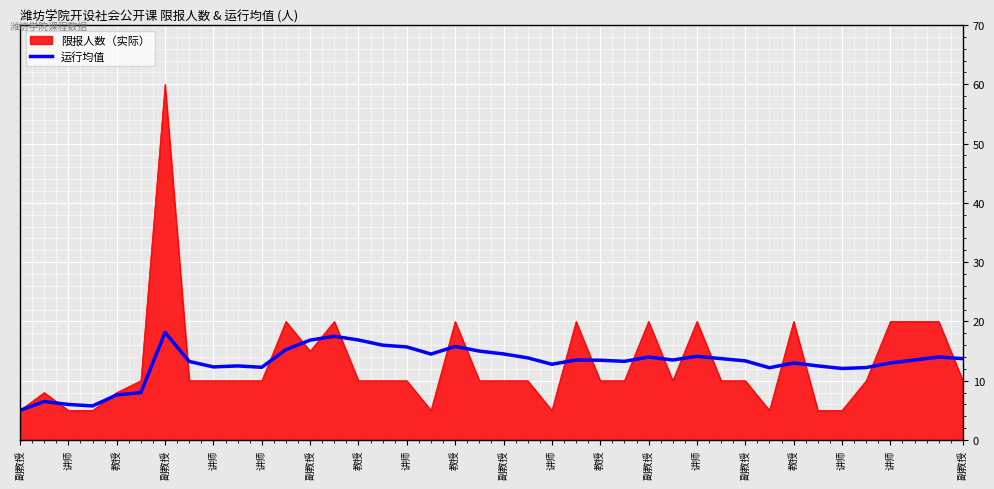

Which series has the widest spread of values?

限报人数（实际）